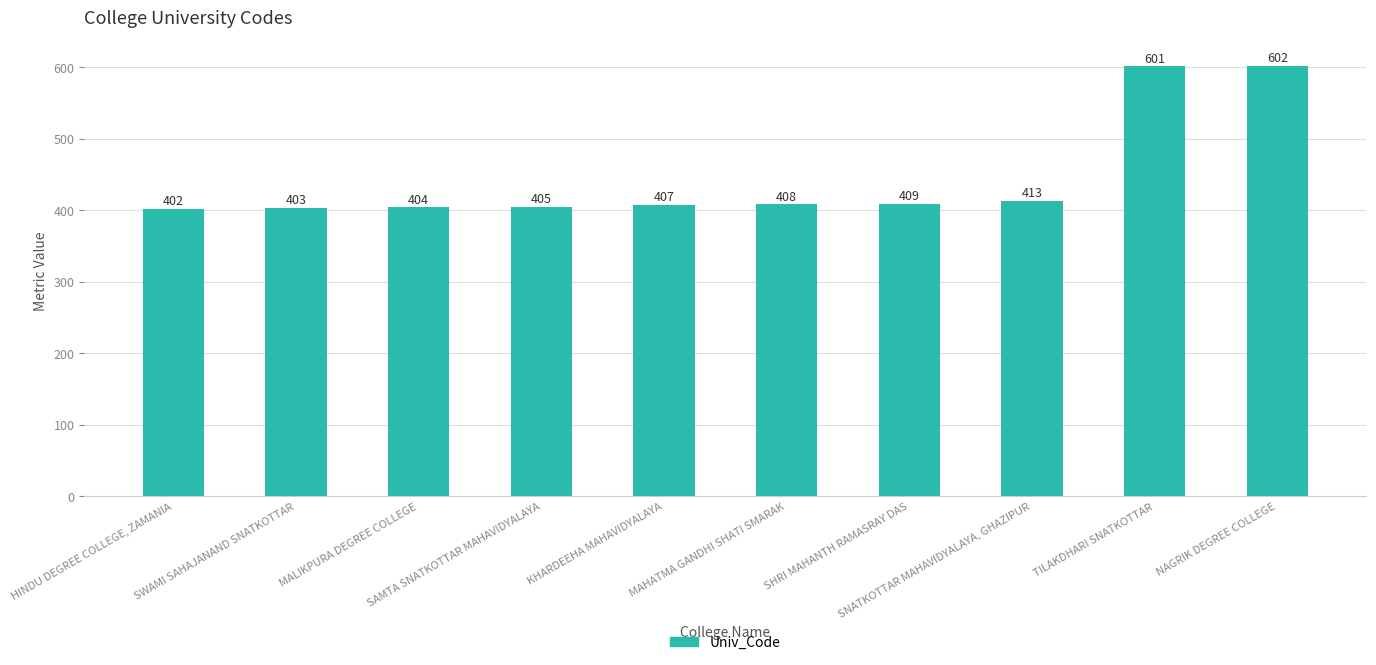

What is the value of the 1st bar from the left?

402